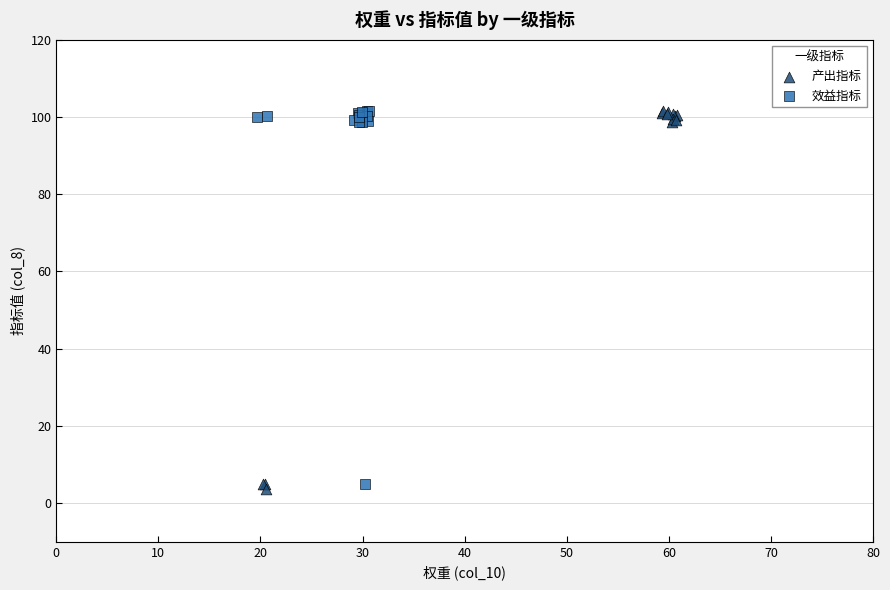

What are all the series names shown in the legend?

产出指标, 效益指标